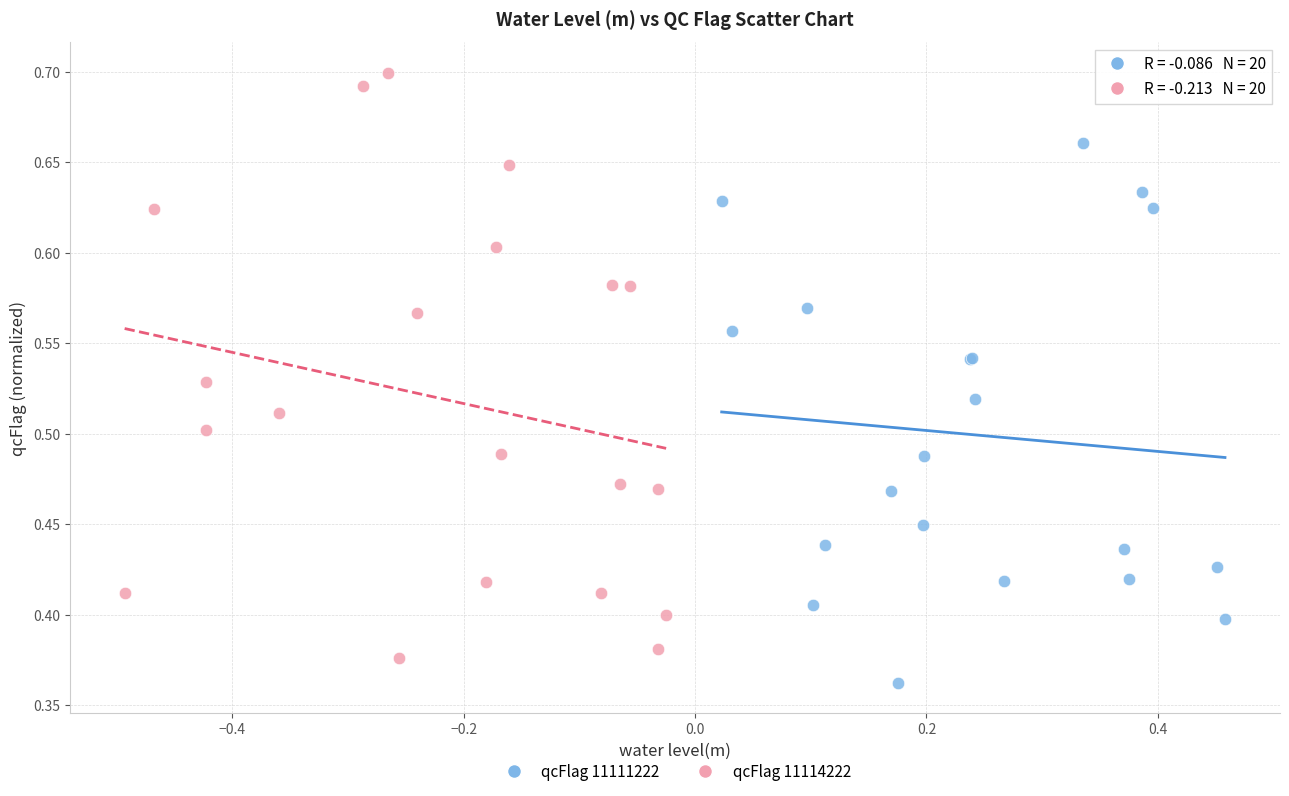

Which series contains the highest Y value?

qcFlag 11114222